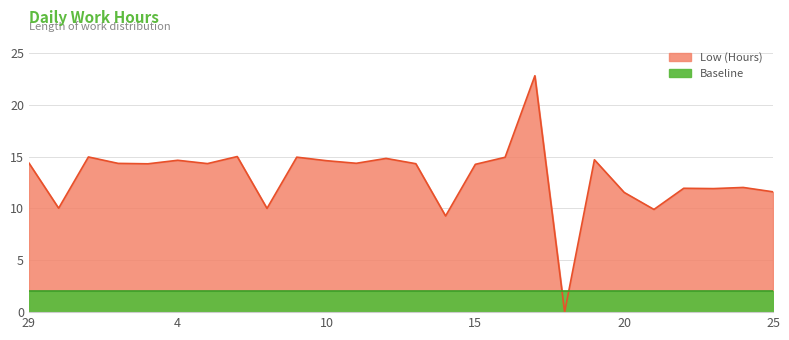

What is the difference between the values at 30 and 10?

4.6